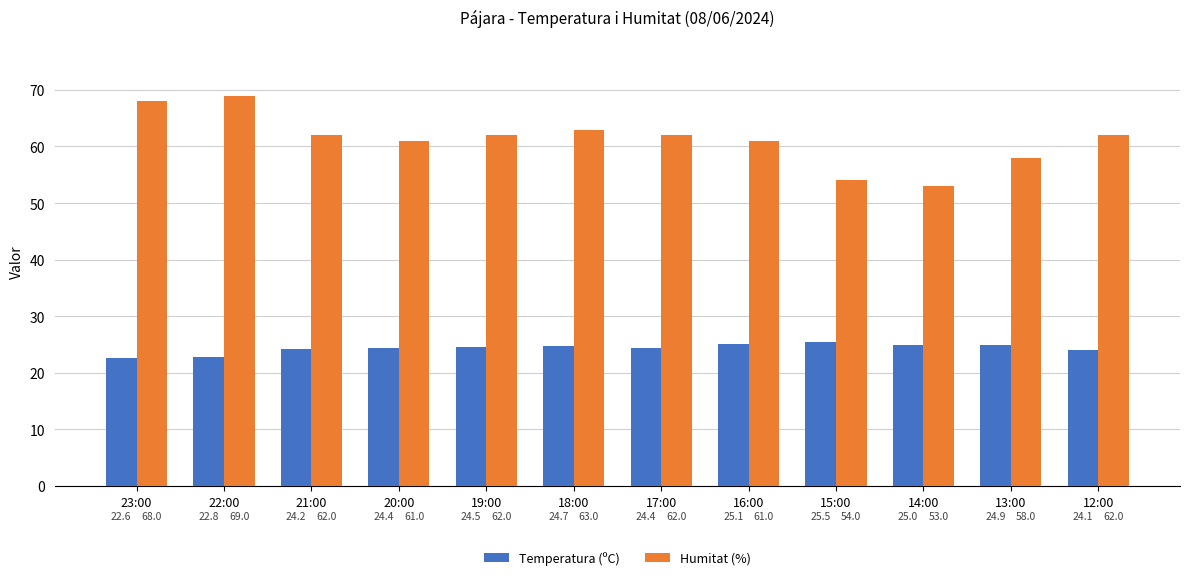

Does the chart contain any negative values?

No